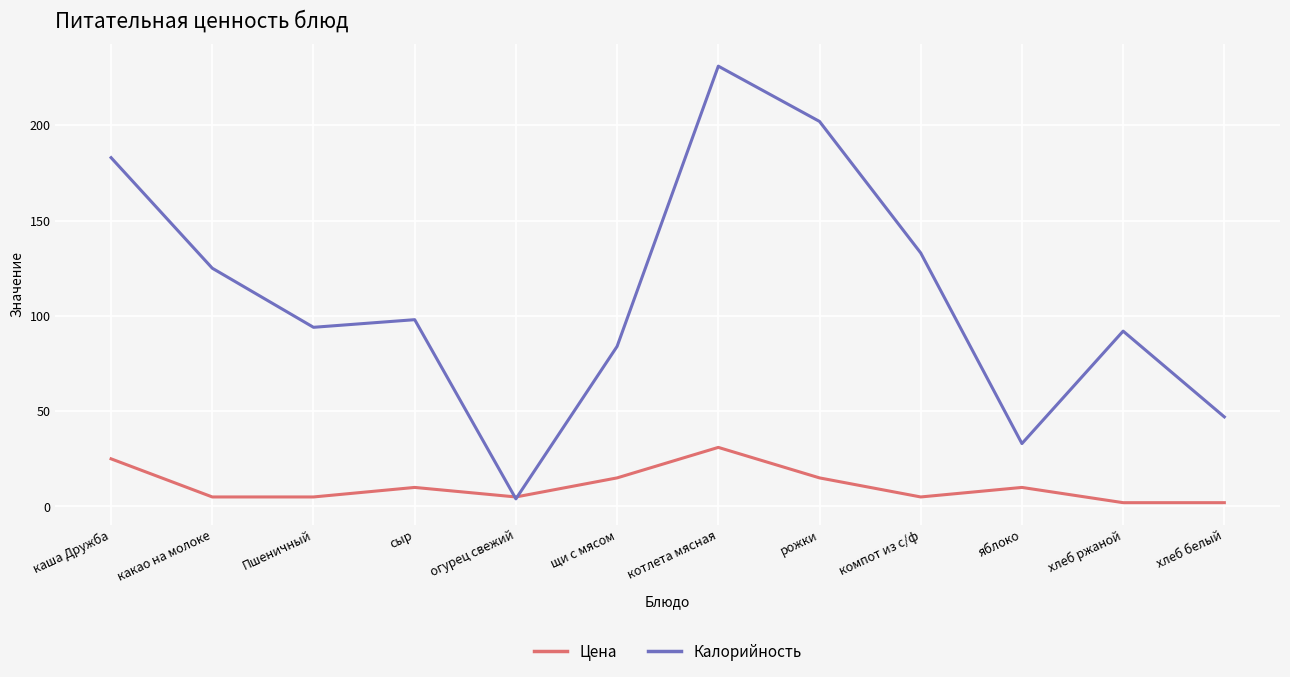

What are all the series names shown in the legend?

Цена, Калорийность